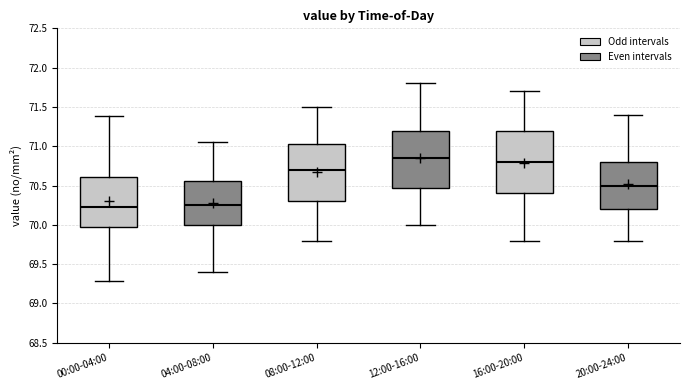

Reading left to right, transcribe this box plot: for each box, give where its median line is, the range the box spans, and where its two whiskers end, as read against the y-axis. The values are not printed on the chart, so give them approximately, as read against the axis.

00:00-04:00: median 70.25, box 69.95 to 70.60, whiskers 69.30 to 71.40
04:00-08:00: median 70.25, box 70.00 to 70.55, whiskers 69.40 to 71.05
08:00-12:00: median 70.70, box 70.30 to 71.05, whiskers 69.80 to 71.50
12:00-16:00: median 70.85, box 70.50 to 71.20, whiskers 70.00 to 71.80
16:00-20:00: median 70.80, box 70.40 to 71.20, whiskers 69.80 to 71.70
20:00-24:00: median 70.50, box 70.20 to 70.80, whiskers 69.80 to 71.40